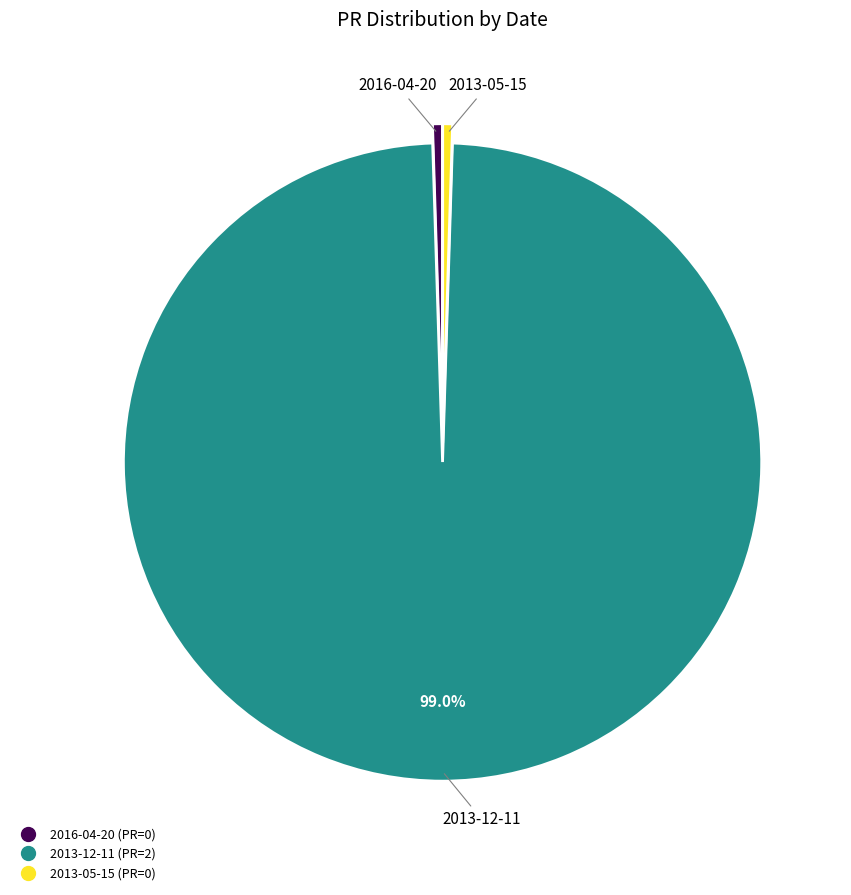

Combined, do 2013-05-15 and 2016-04-20 account for over 50%?

No